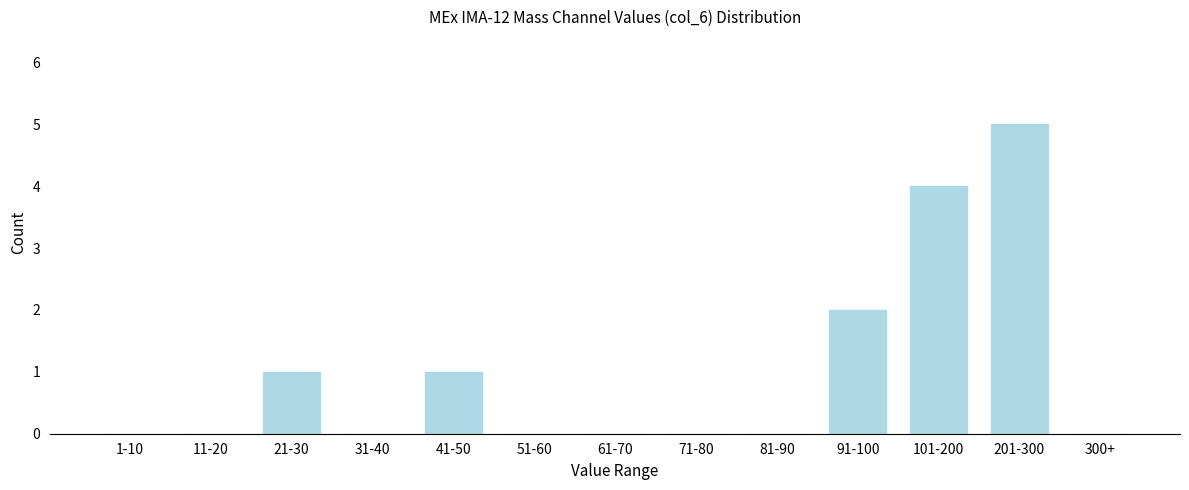

Reading left to right, extract all data points from this chart.

1-10=0	11-20=0	21-30=1	31-40=0	41-50=1	51-60=0	61-70=0	71-80=0	81-90=0	91-100=2	101-200=4	201-300=5	300+=0